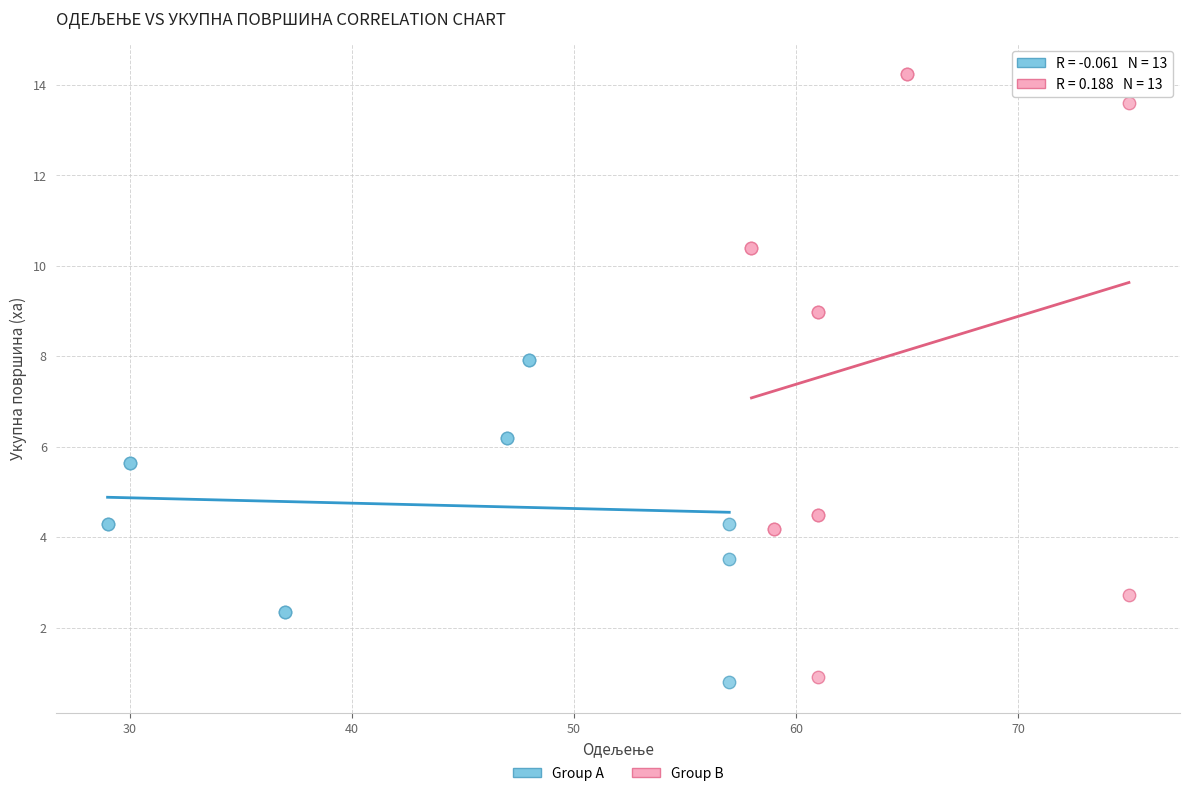

Which series has the largest Y range (max minus min)?

Group B